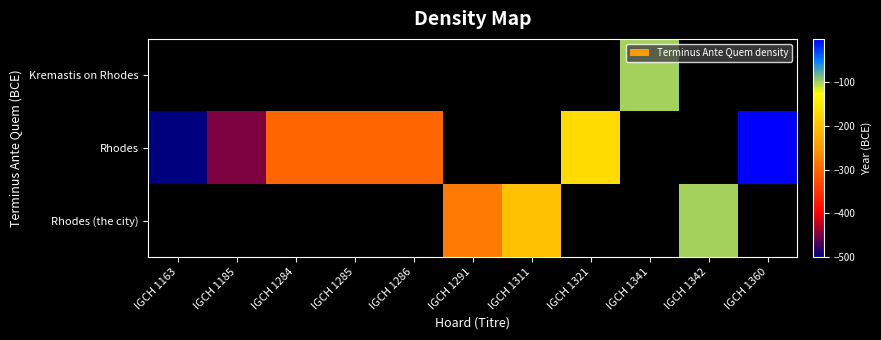

At which label does Kremastis on Rhodes reach its minimum?

IGCH 1163